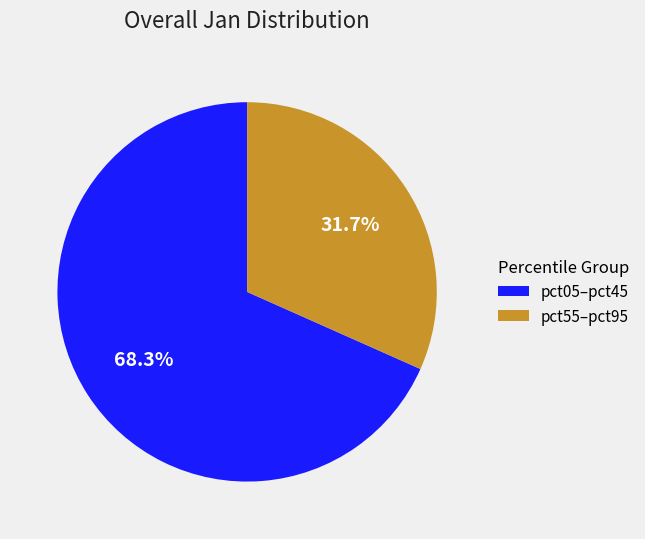

What is the total percentage of pct05–pct45 and pct55–pct95?

100.0%